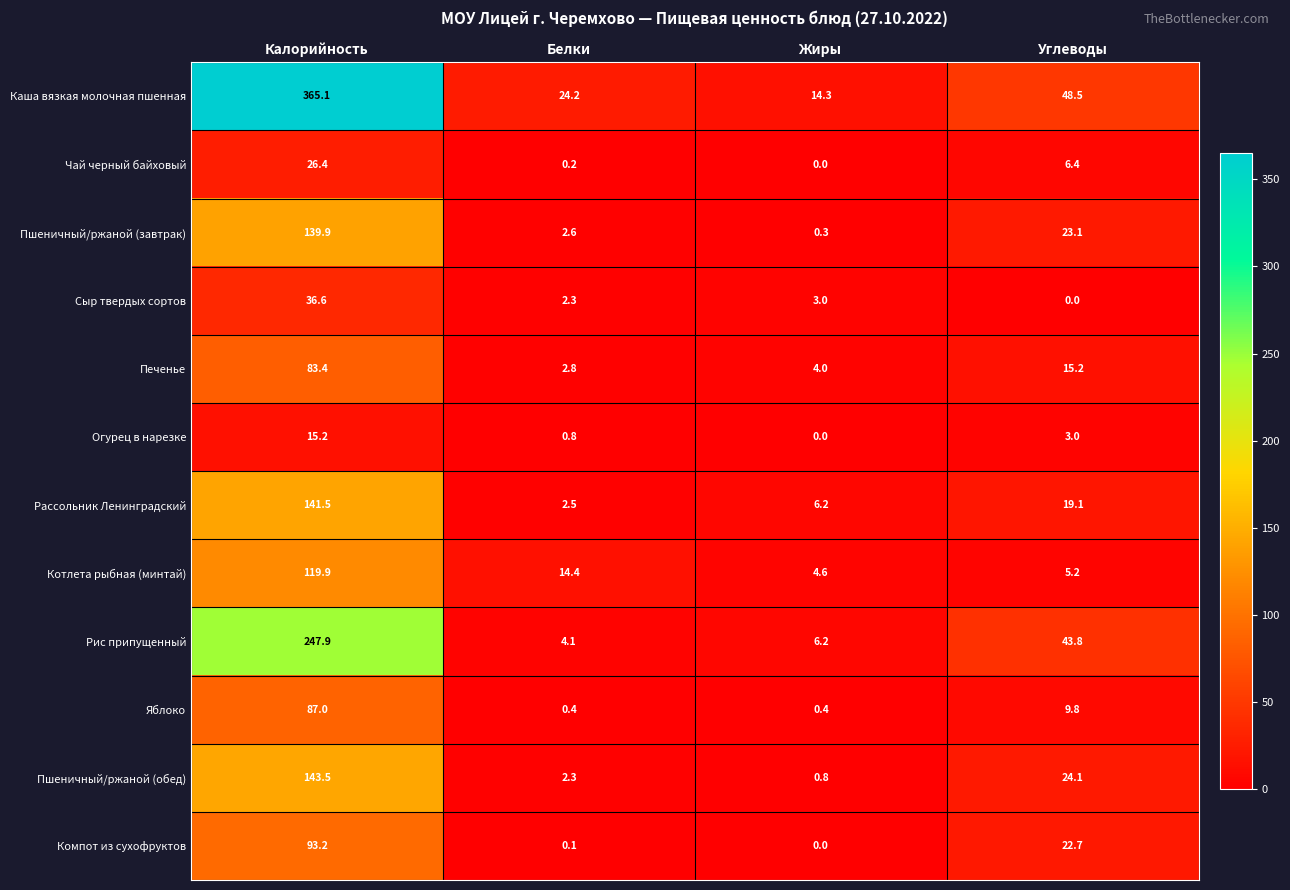

What is the greatest value displayed?

365.1